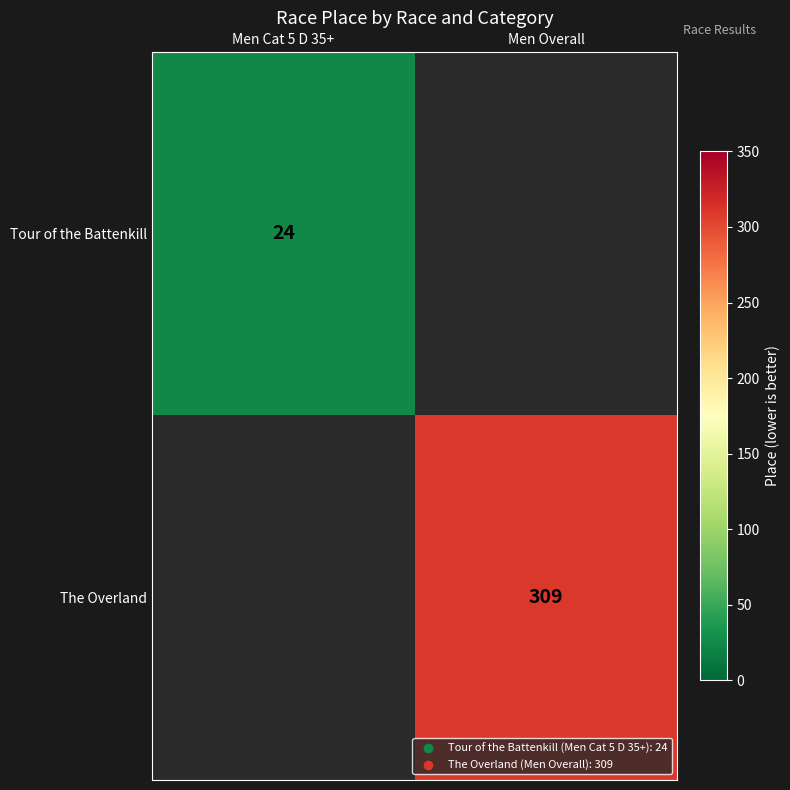

The The Overland series shows 309 at Men Overall. True or false?

True